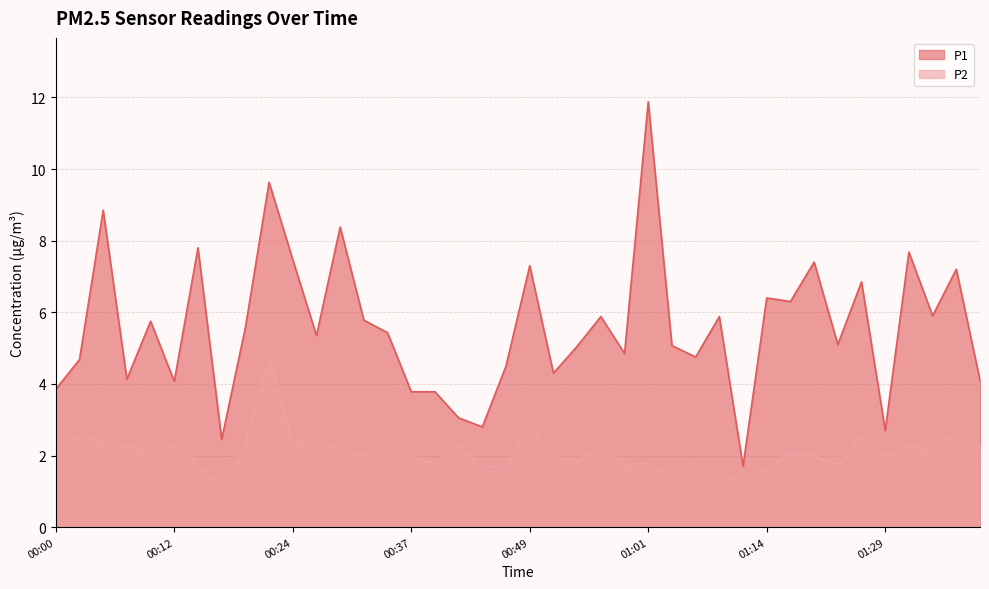

How many lines are shown in the chart?

2